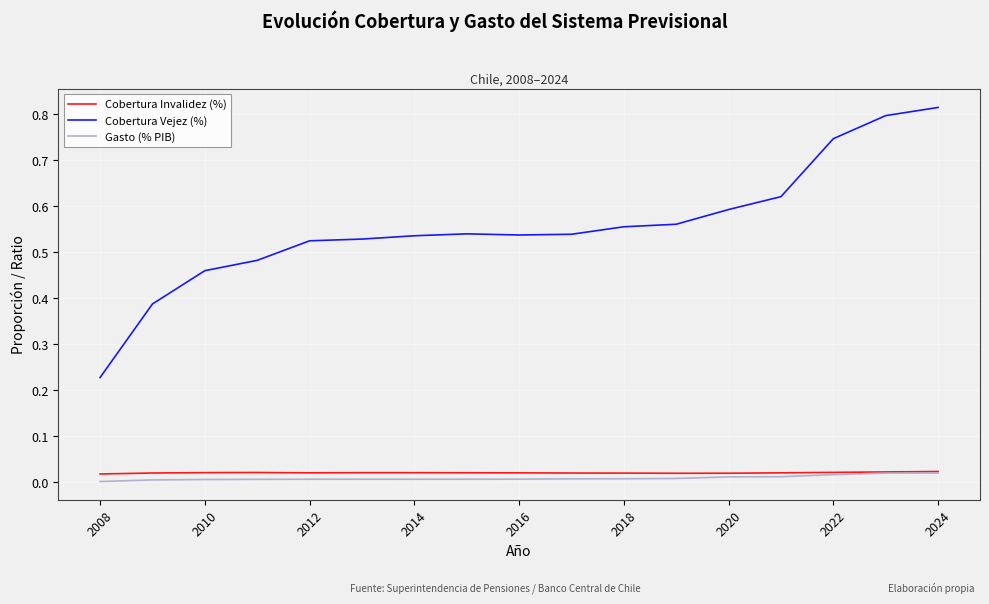

True or false: Gasto (% PIB) and Cobertura Vejez (%) intersect in this chart.

False